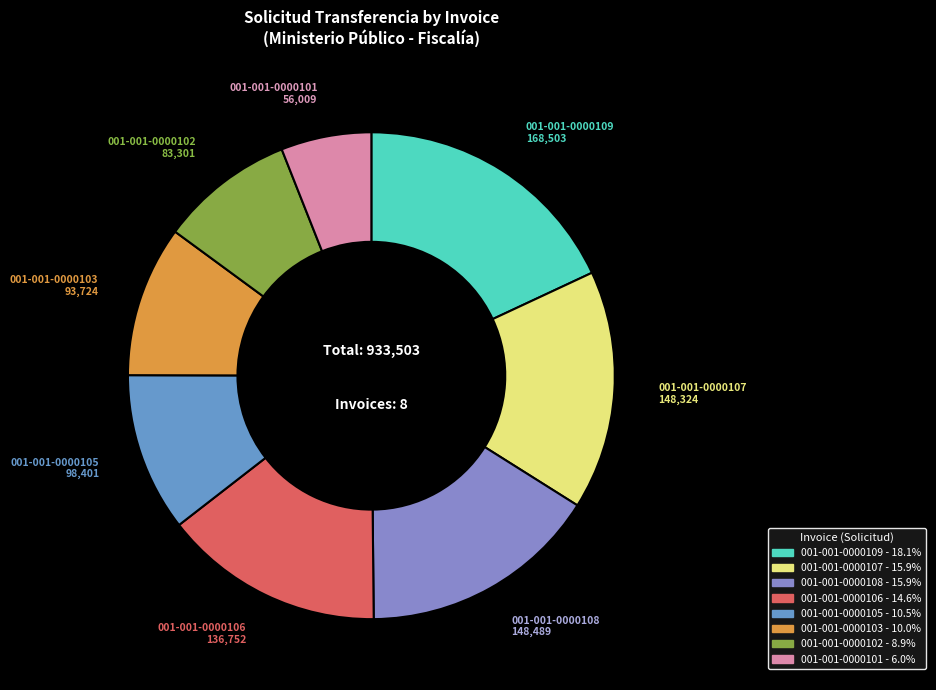

Approximately how many times larger is the value at 001-001-0000109 compared to 001-001-0000105?

1.7